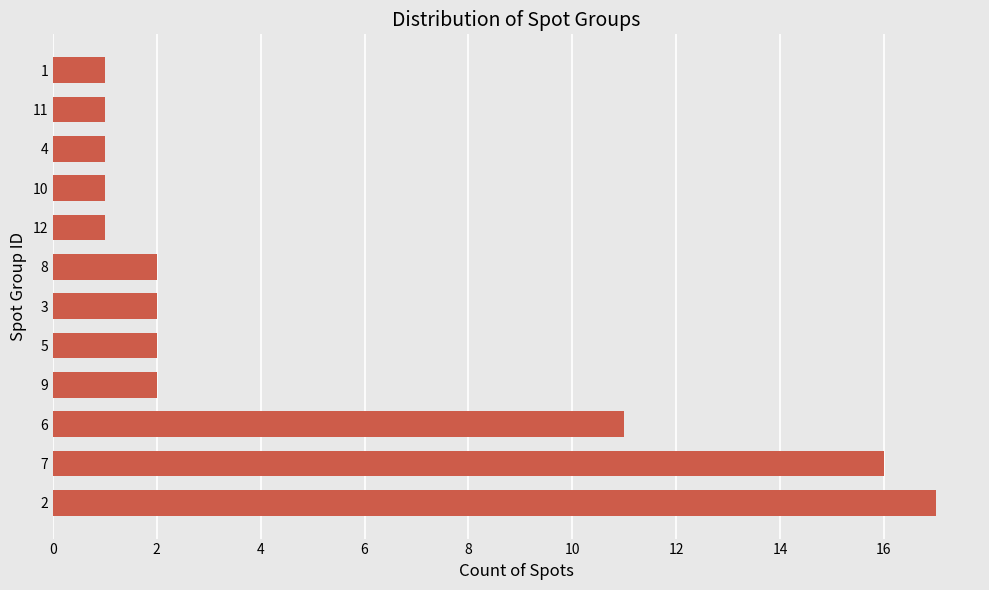

Reading bottom to top, extract all data points from this chart.

2=17	7=16	6=11	9=2	5=2	3=2	8=2	12=1	10=1	4=1	11=1	1=1